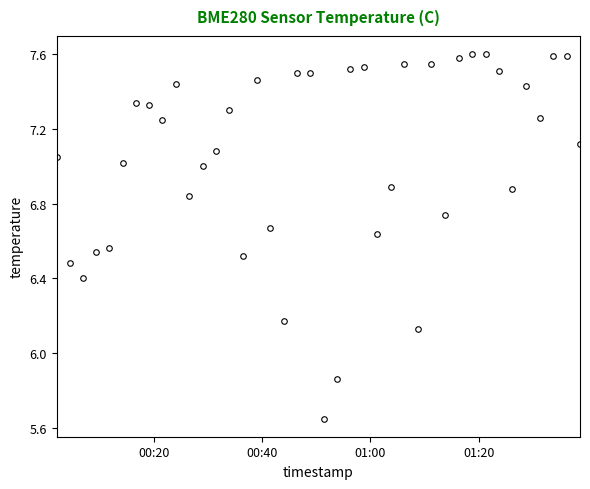

How many points are lower than both their immediate neighbors (excluding endpoints)?

11